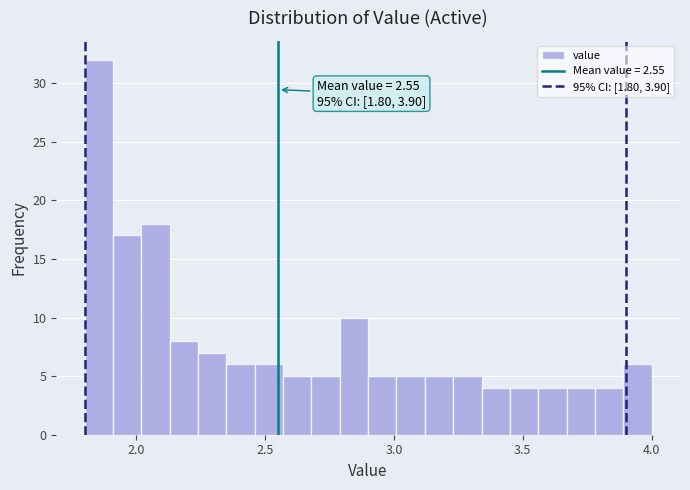

Around what value on the x-axis is the tallest bar? Give the approximate position of its centre, as read against the axis.

1.85